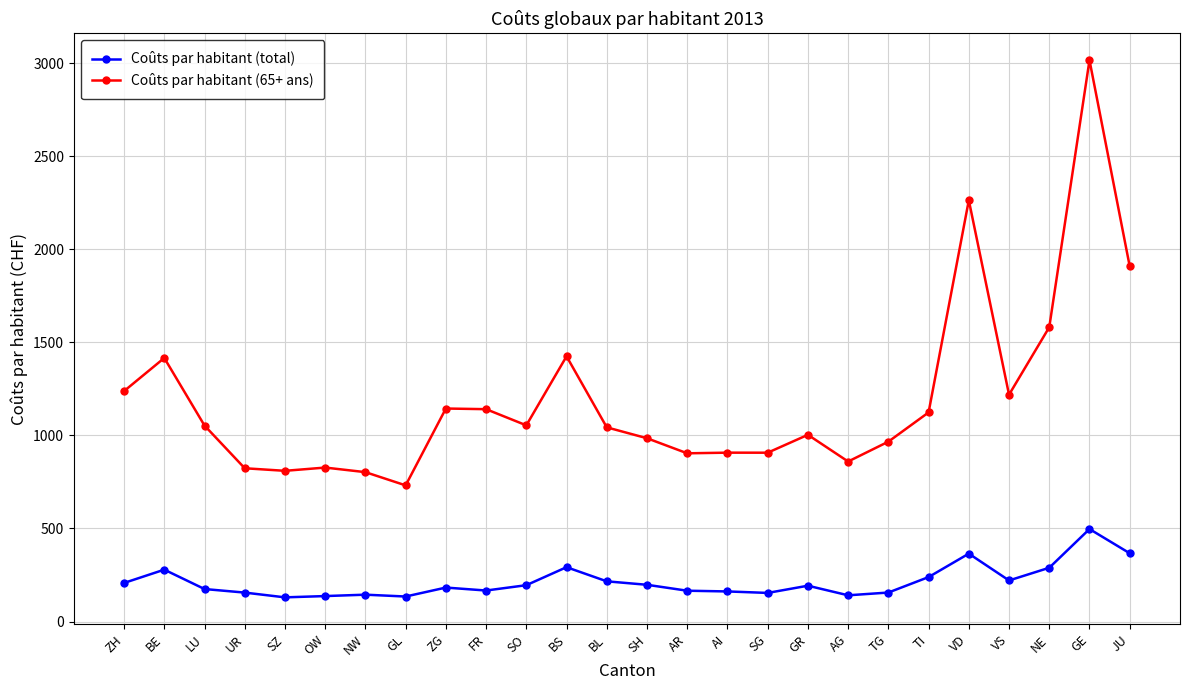

True or false: Coûts par habitant (65+ ans) has a value of 1479.1 at SG.

False